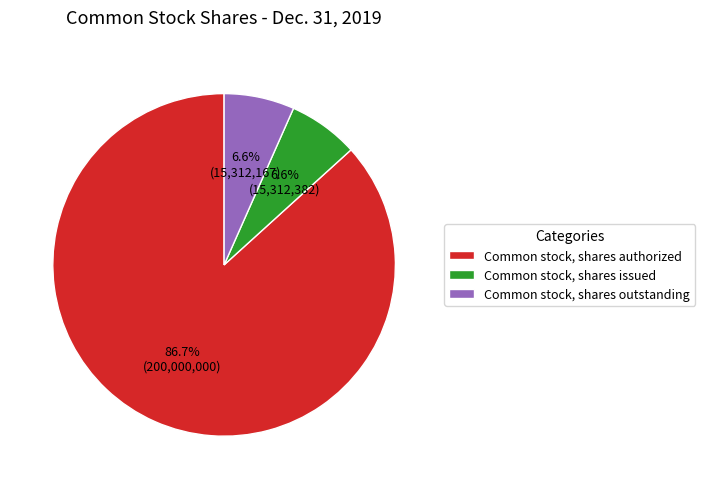

To the nearest percent, what is the difference between the Common stock, shares authorized and Common stock, shares issued slice percentages?

80%